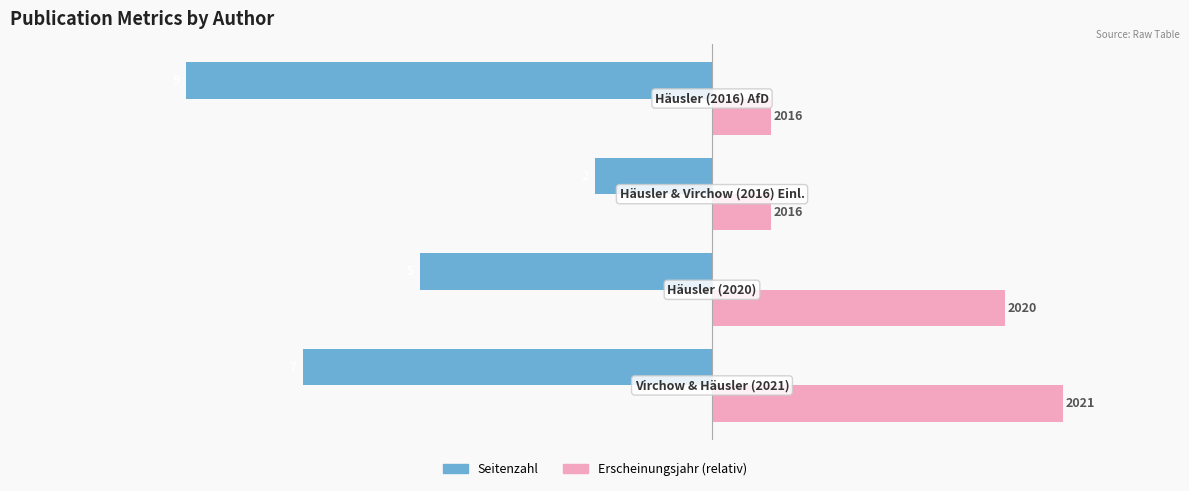

What is the difference between the maximum and second lowest values in the Seitenzahl series?

5